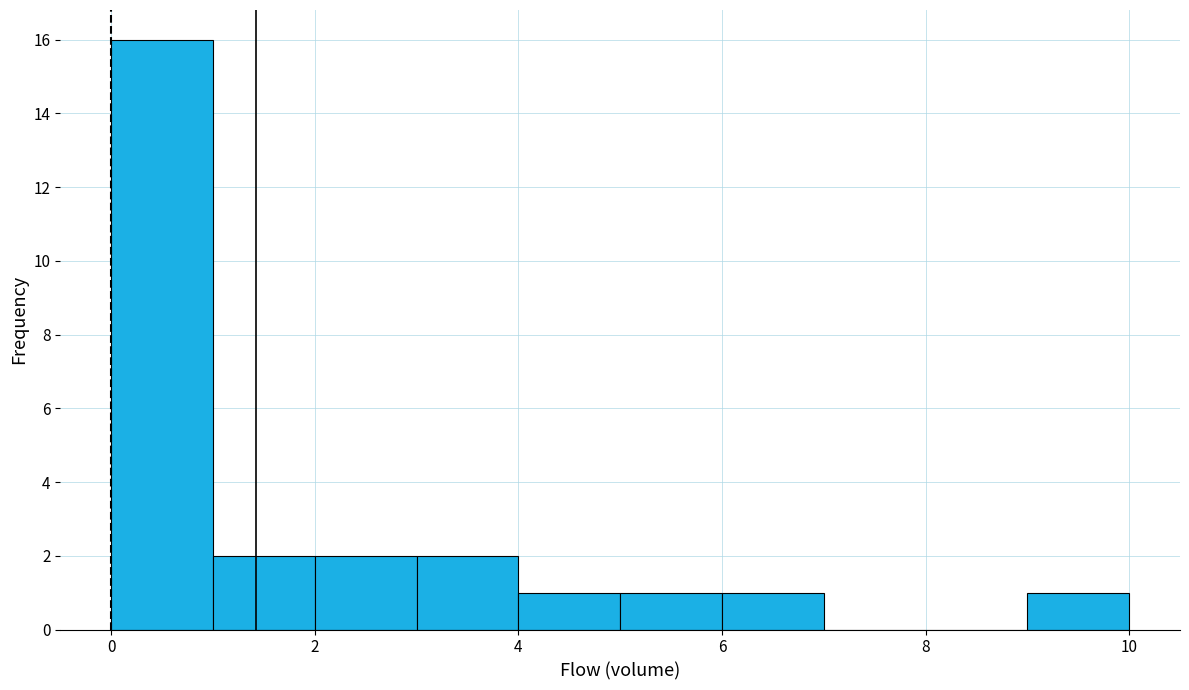

Reading left to right, transcribe this chart: for each bar, give the range it covers on the x-axis and its height. The values are not printed on the chart, so give them approximately, as read against the axis.

0 to 1: 16
1 to 2: 2
2 to 3: 2
3 to 4: 2
4 to 5: 1
5 to 6: 1
6 to 7: 1
7 to 8: 0
8 to 9: 0
9 to 10: 1